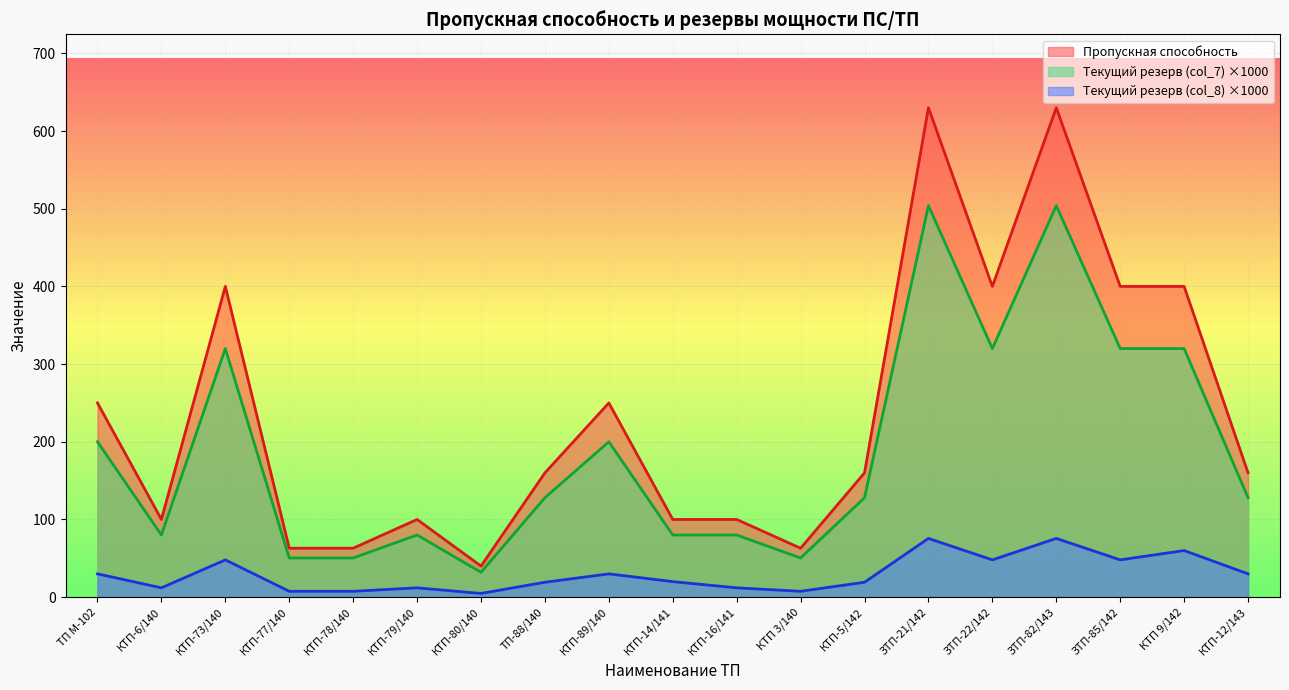

What position from the left is КТП-73/140?

3